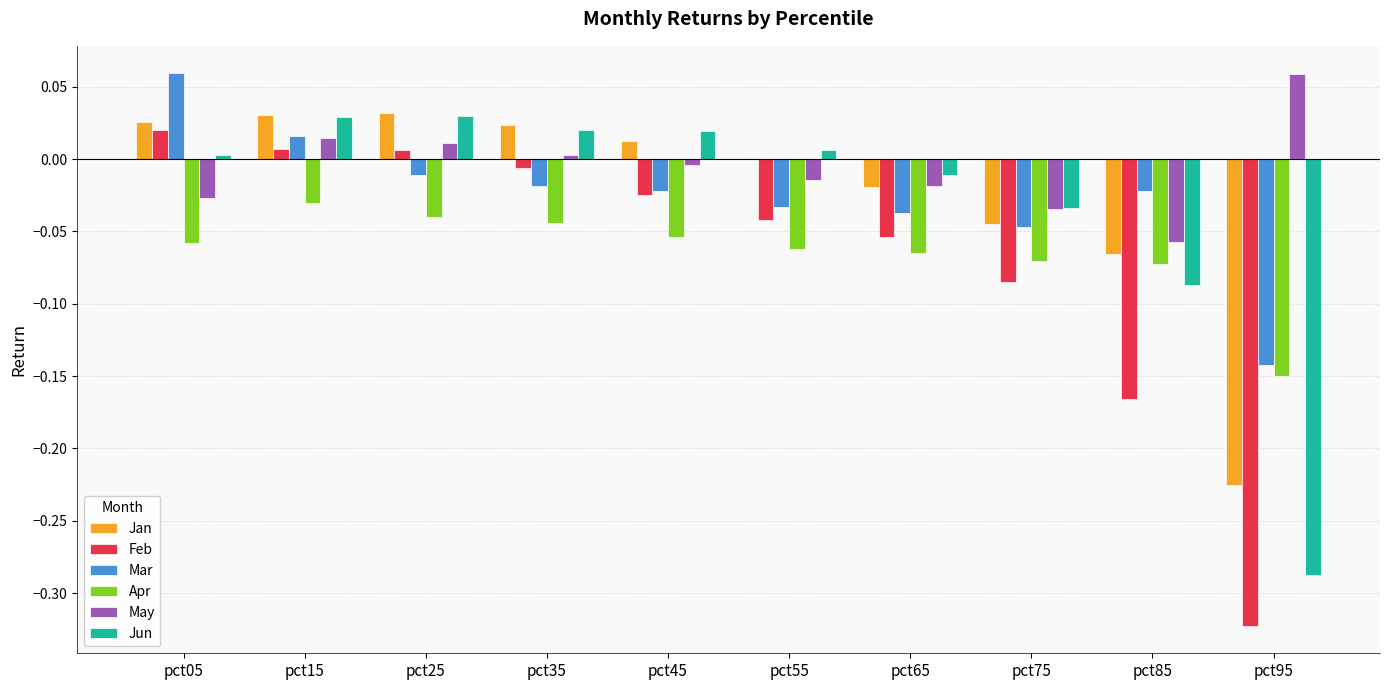

What is the total value across all series at pct95?

-1.1